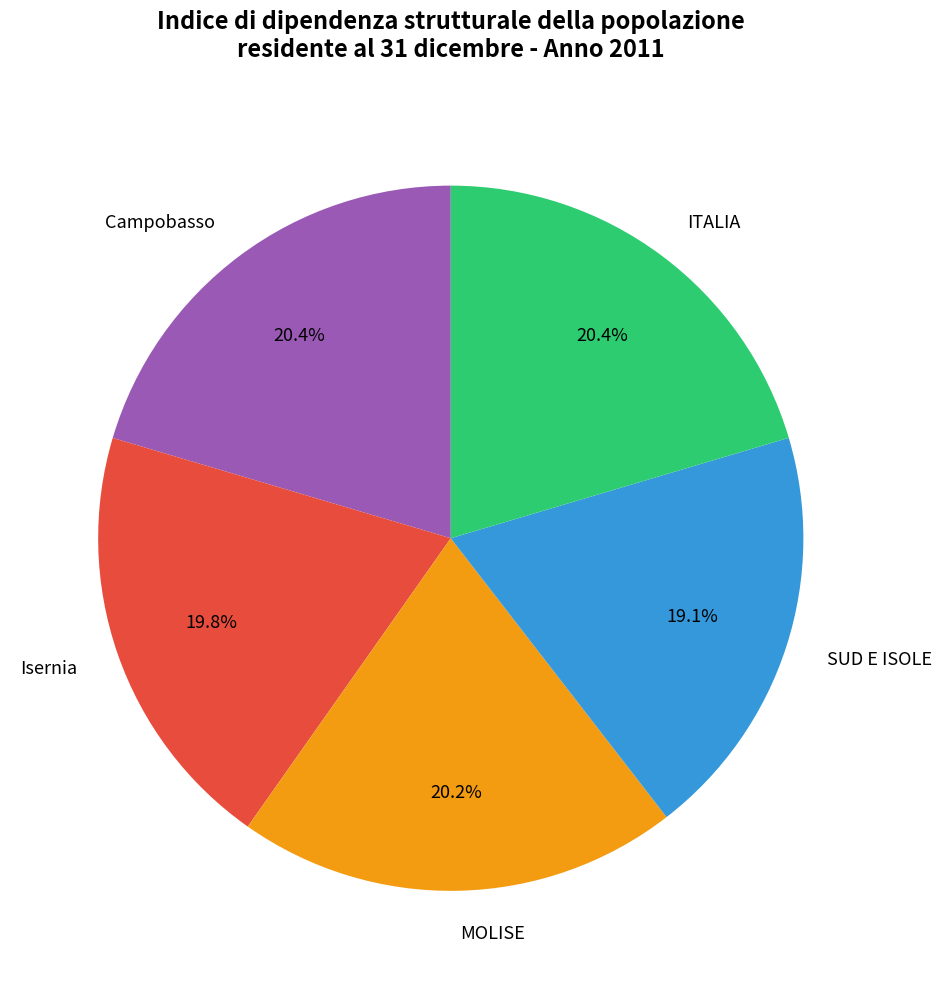

What is the ratio of the value at Isernia to the value at ITALIA?

1.0